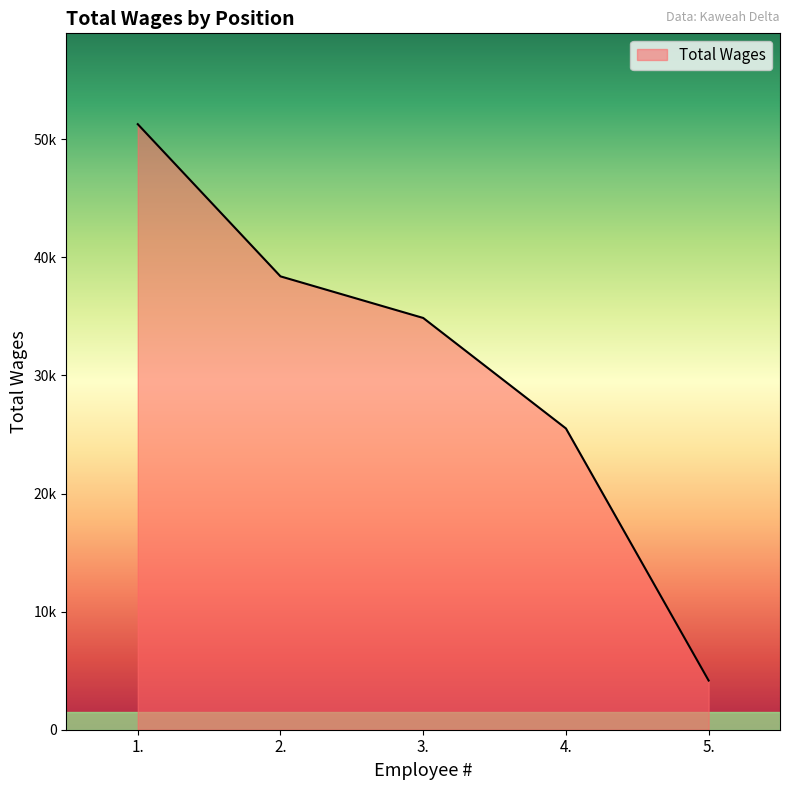

The value at 2. is 8663. True or false?

False